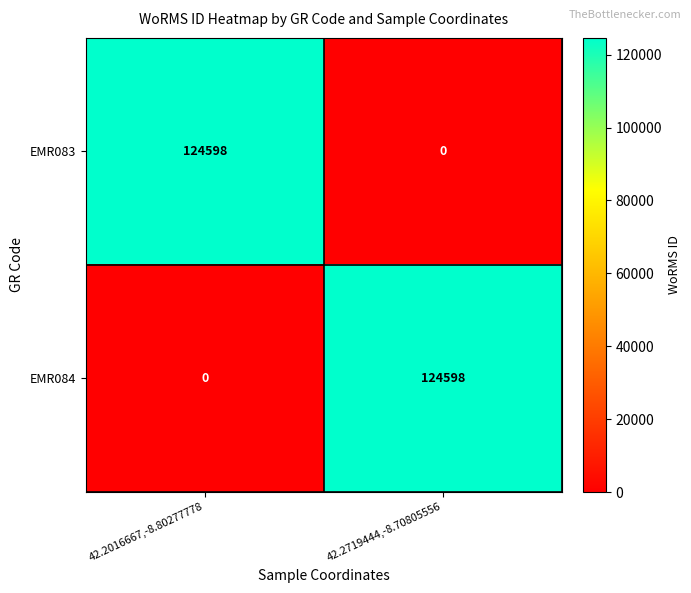

What is the greatest value displayed?

124598